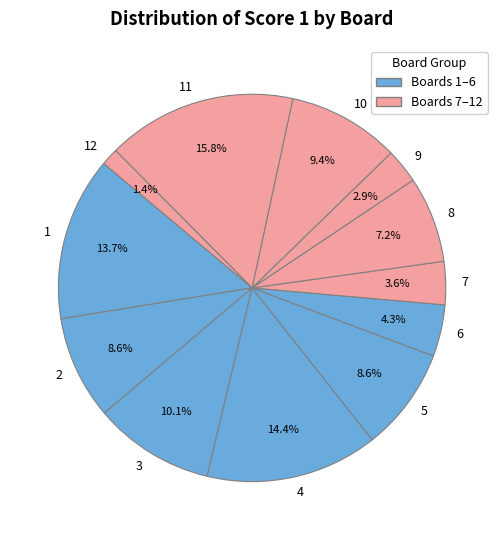

Is the sum of 10 and 7 greater than half?

No